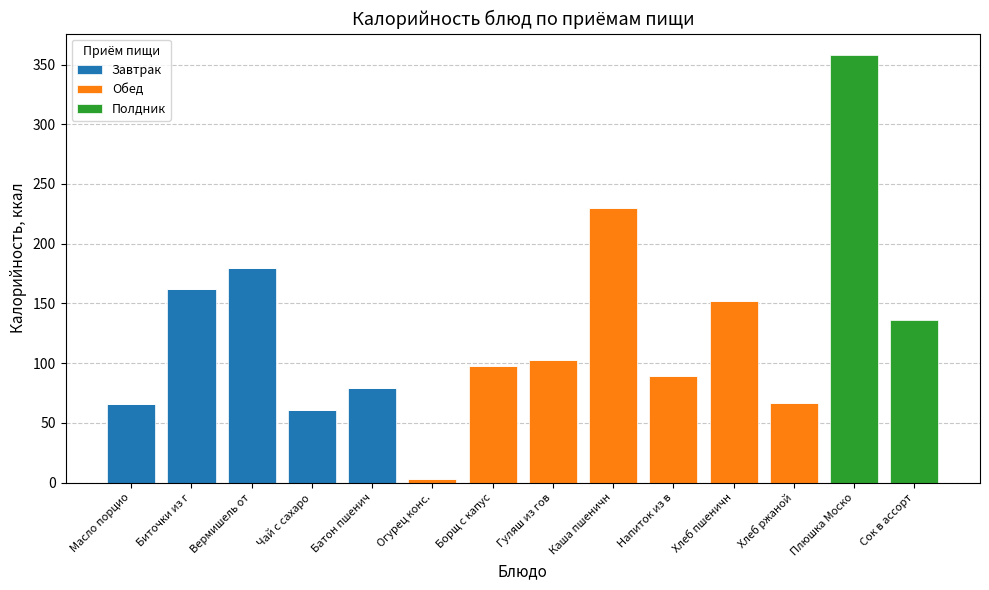

At which category is the sum across all series the highest?

Плюшка Моско